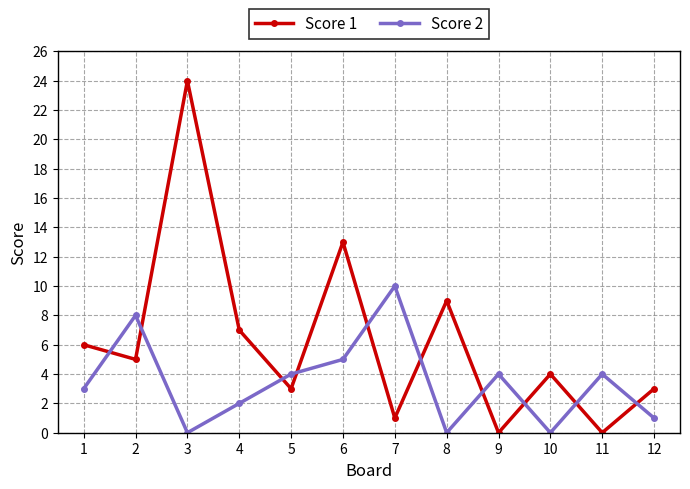

What is the difference between the maximum and minimum values in the Score 2 series?

10